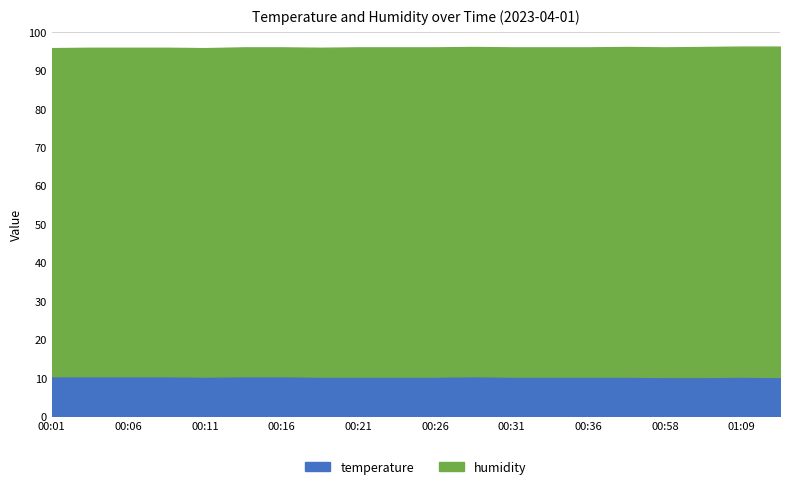

How many temperature values are between 10 and 11?

20